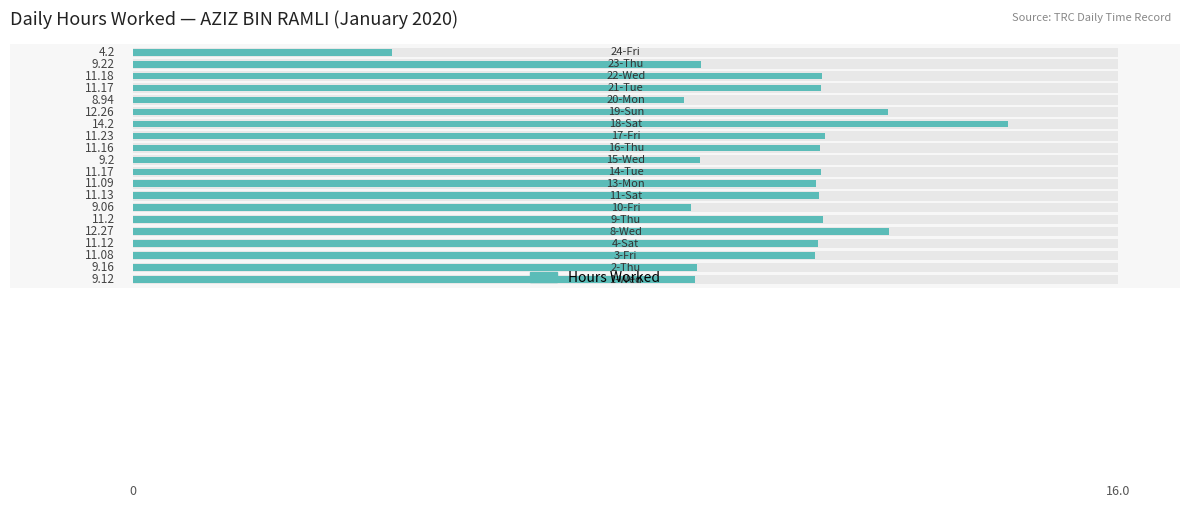

How many data points does each series have?

20